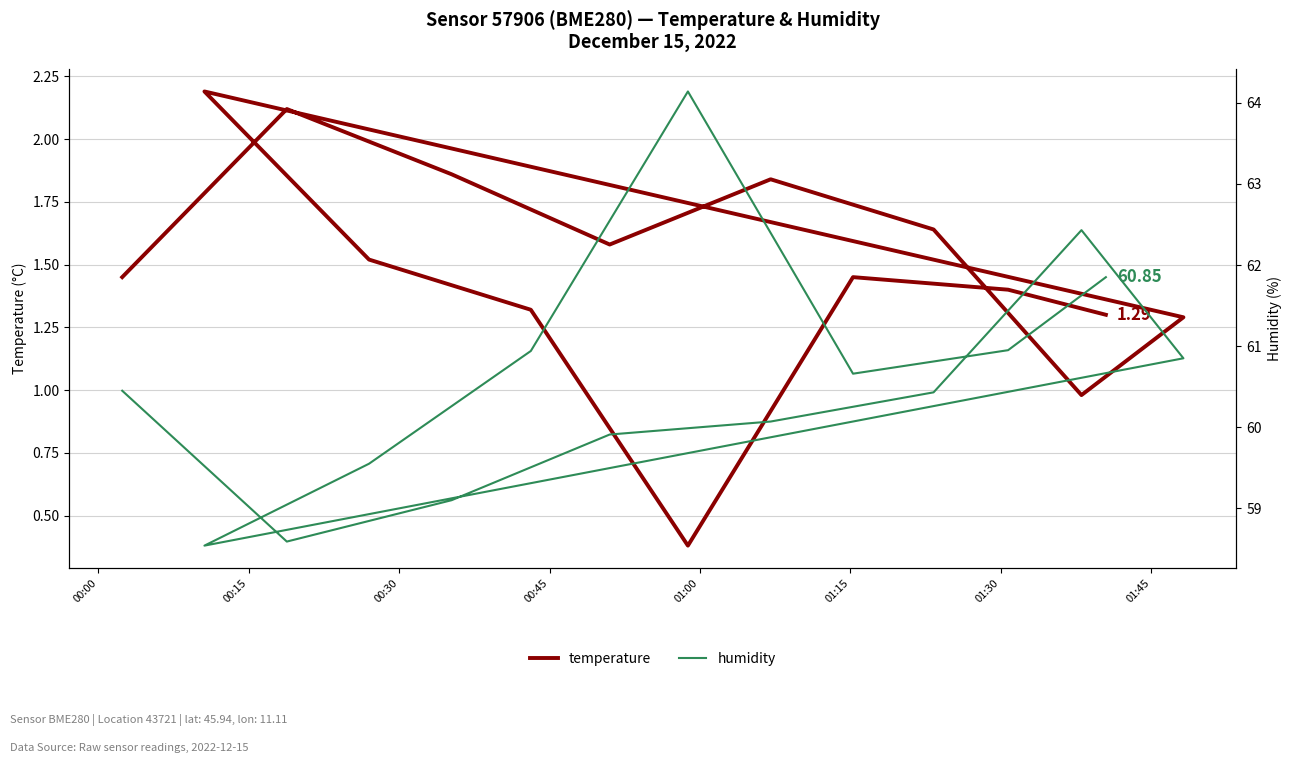

How many interior local valleys does the humidity series have?

3